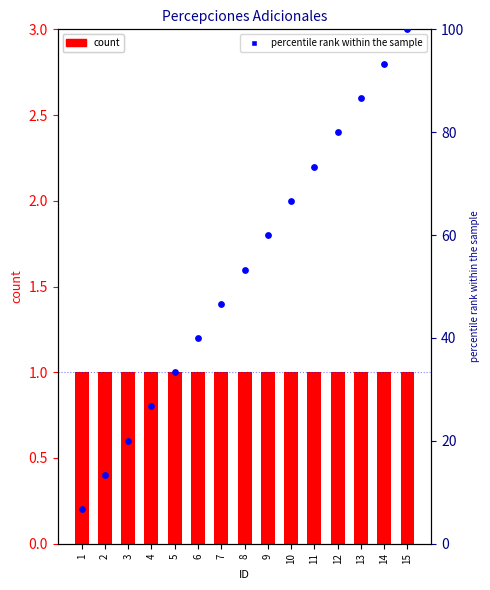

At which category is the sum across all series the highest?

15